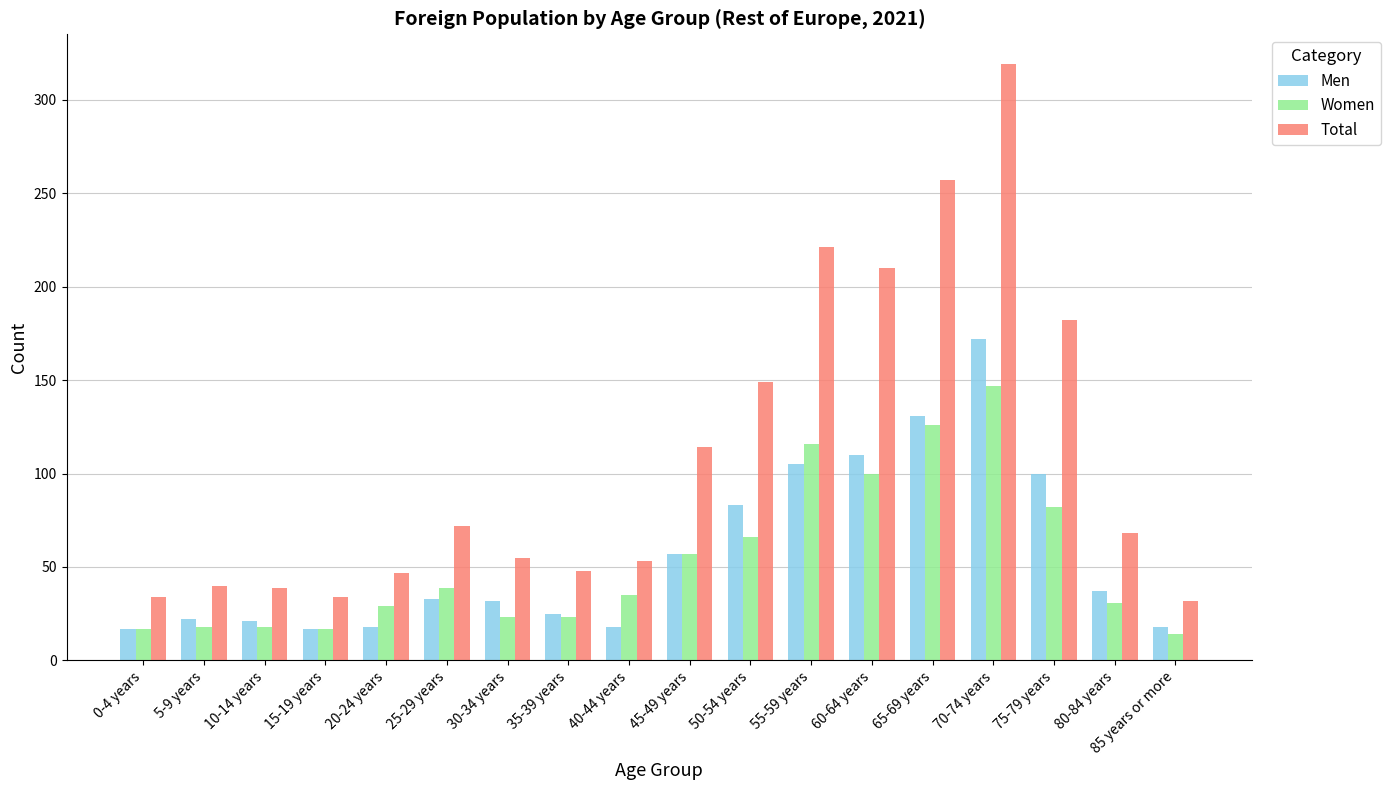

What is the highest value of the Total series?

319